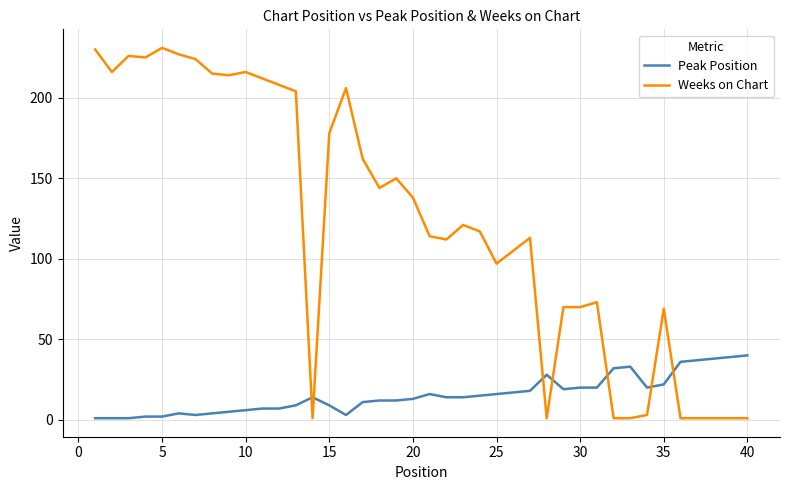

What are all the series names shown in the legend?

Peak Position, Weeks on Chart